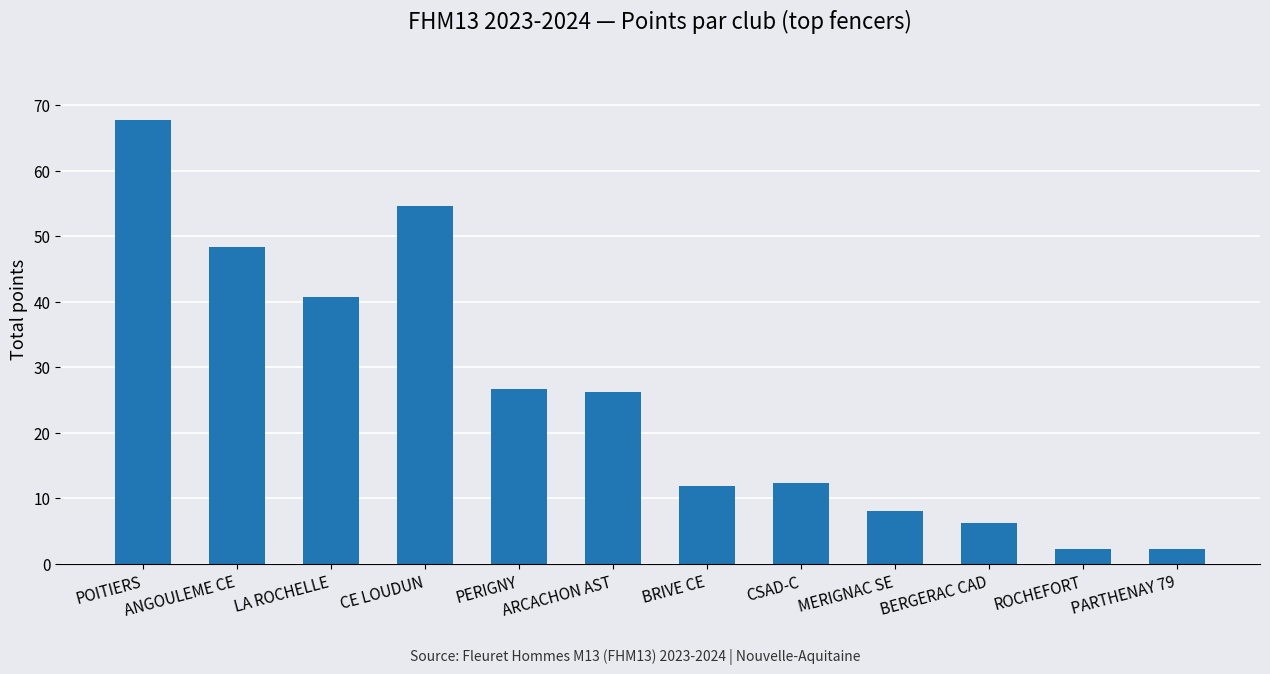

What is the ratio of the value at POITIERS to the value at LA ROCHELLE?

1.7